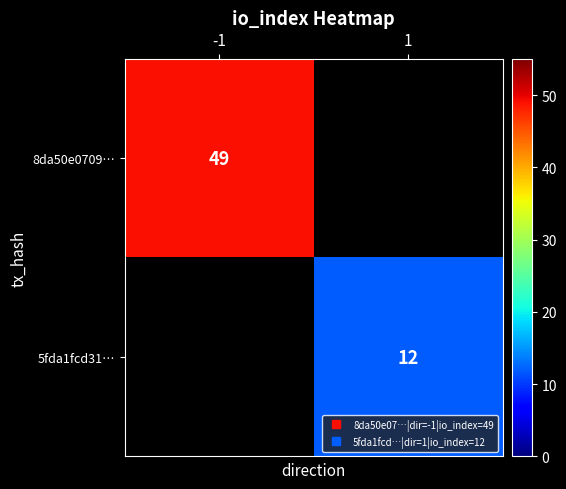

What is the highest value of the 8da50e0709… series?

49.0